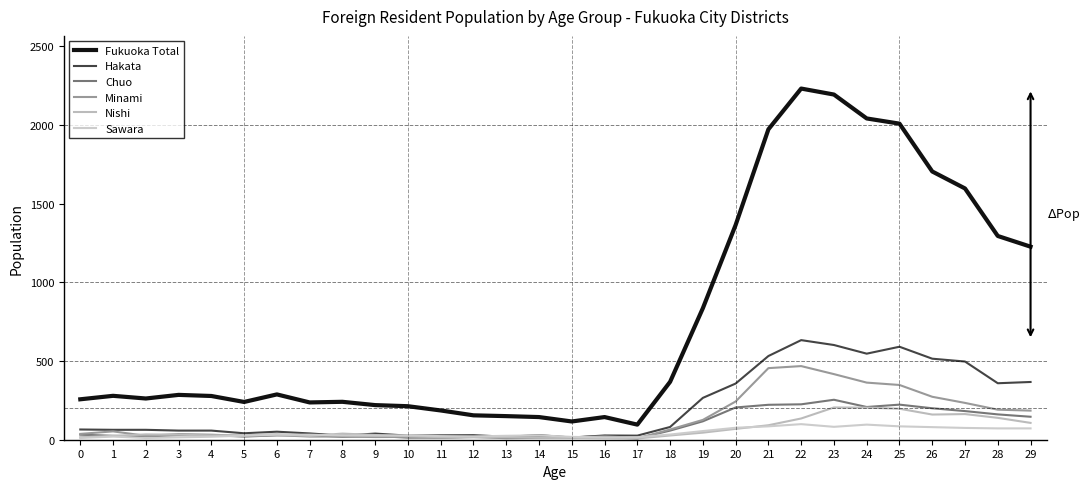

Which category has the lowest value across all series?

17